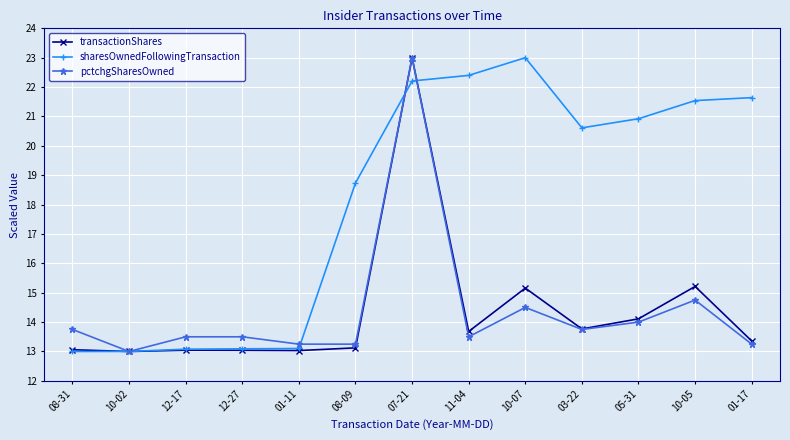

At which label does pctchgSharesOwned reach its peak?

07-21